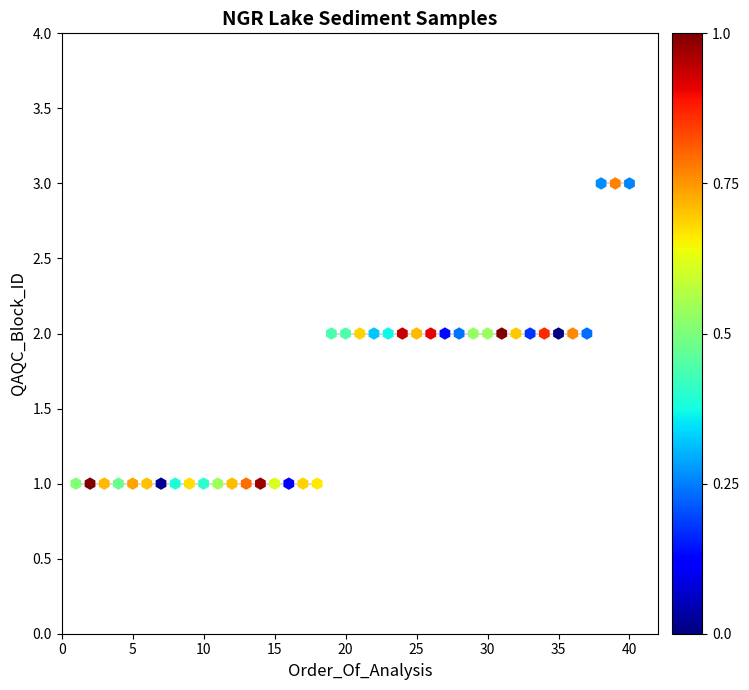

What is the range of X values (max minus min)?

39